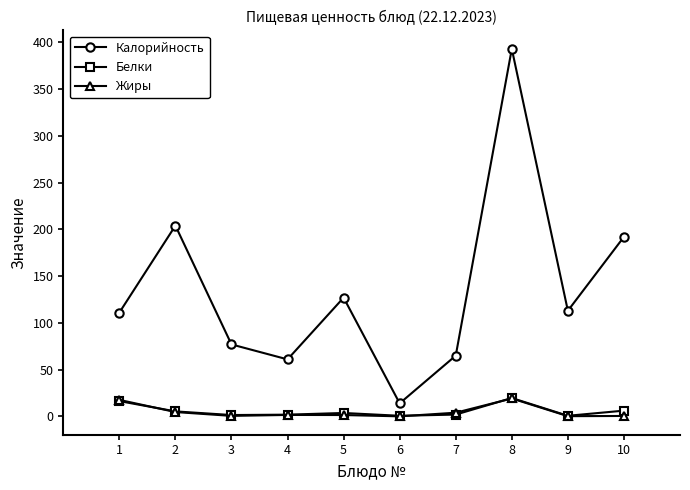

What is the difference between the highest and lowest values at 1?

94.6